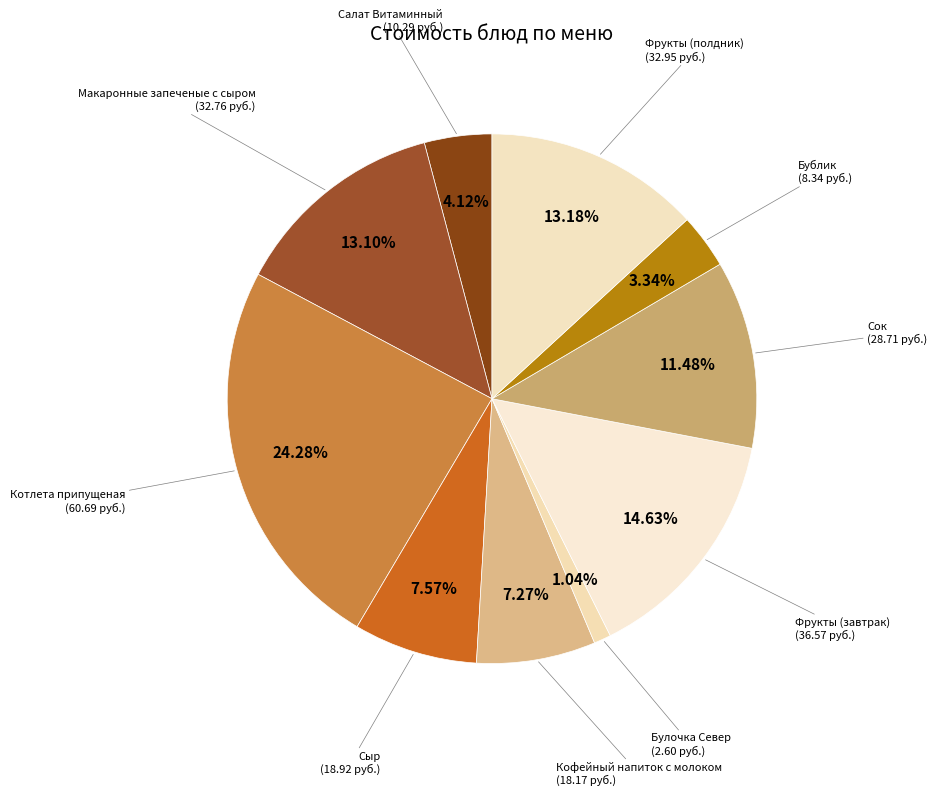

True or false: Сыр accounts for 8% of the total.

True